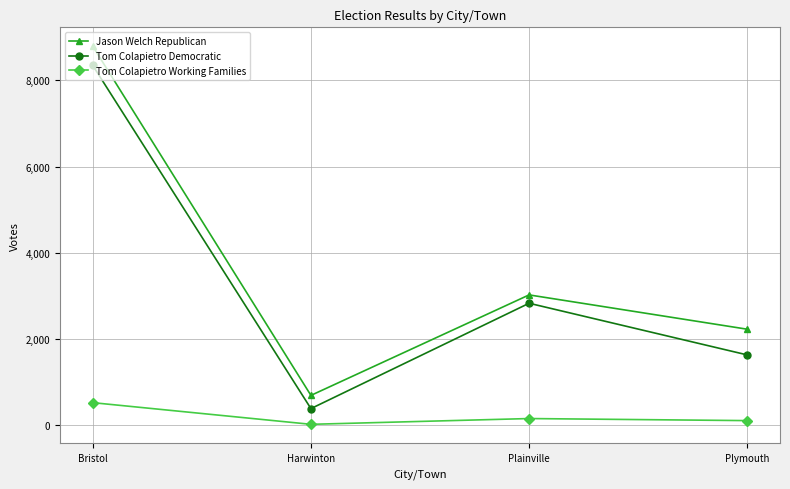

In Jason Welch Republican, how many points are lower than both neighbors (excluding endpoints)?

1